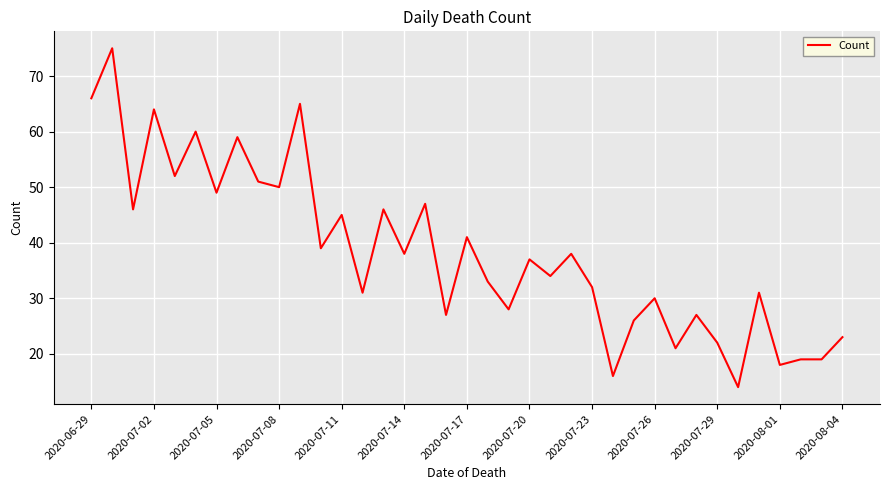

What is the maximum value shown in the chart?

75